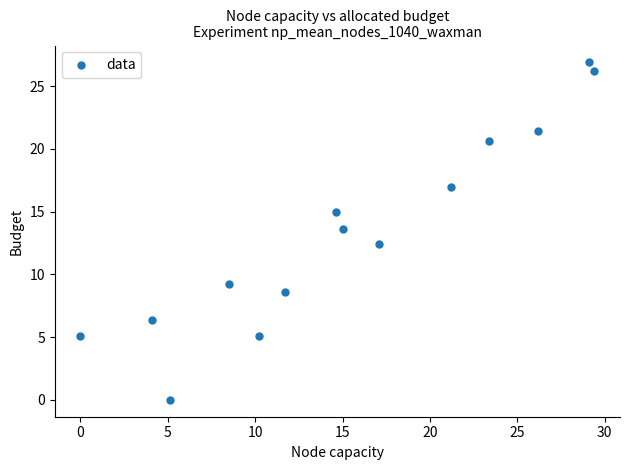

What is the range of X values (max minus min)?

29.4